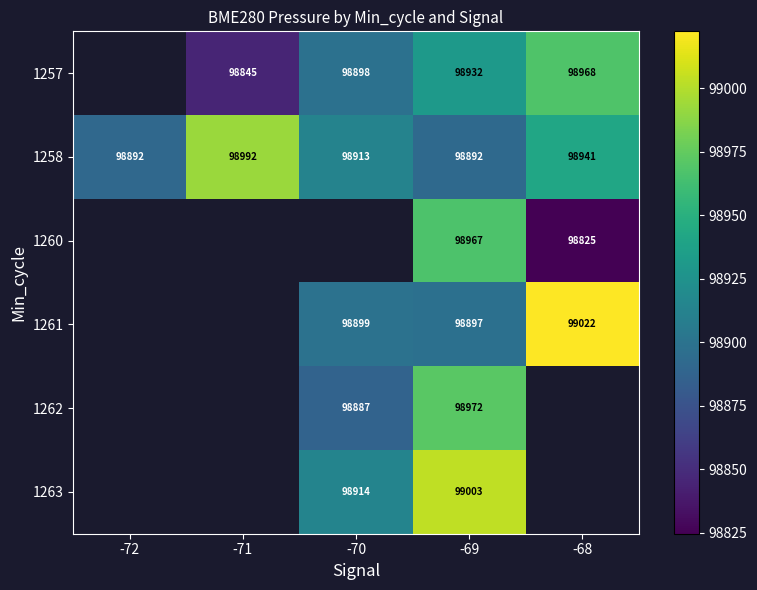

Where does the 1262 series first go above 98887?

-70